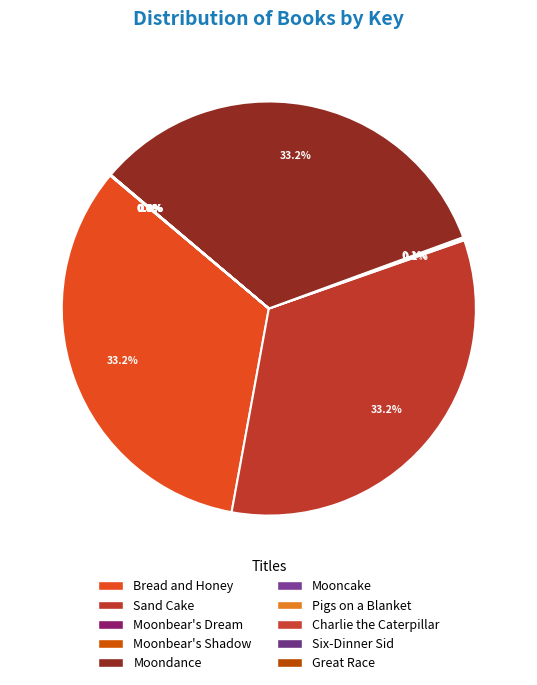

To the nearest percent, what is the average slice percentage?

10%